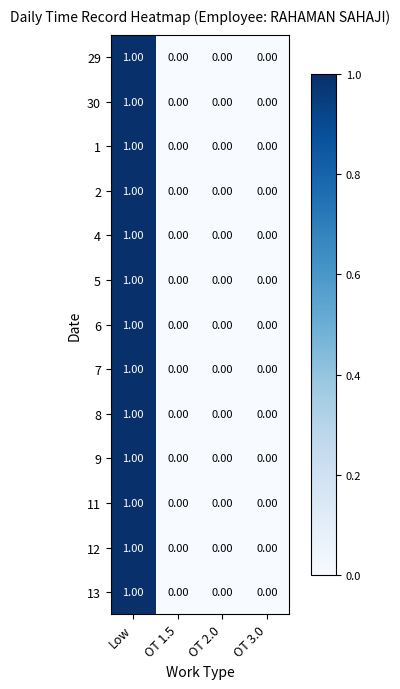

At which label does 12 reach its peak?

Low